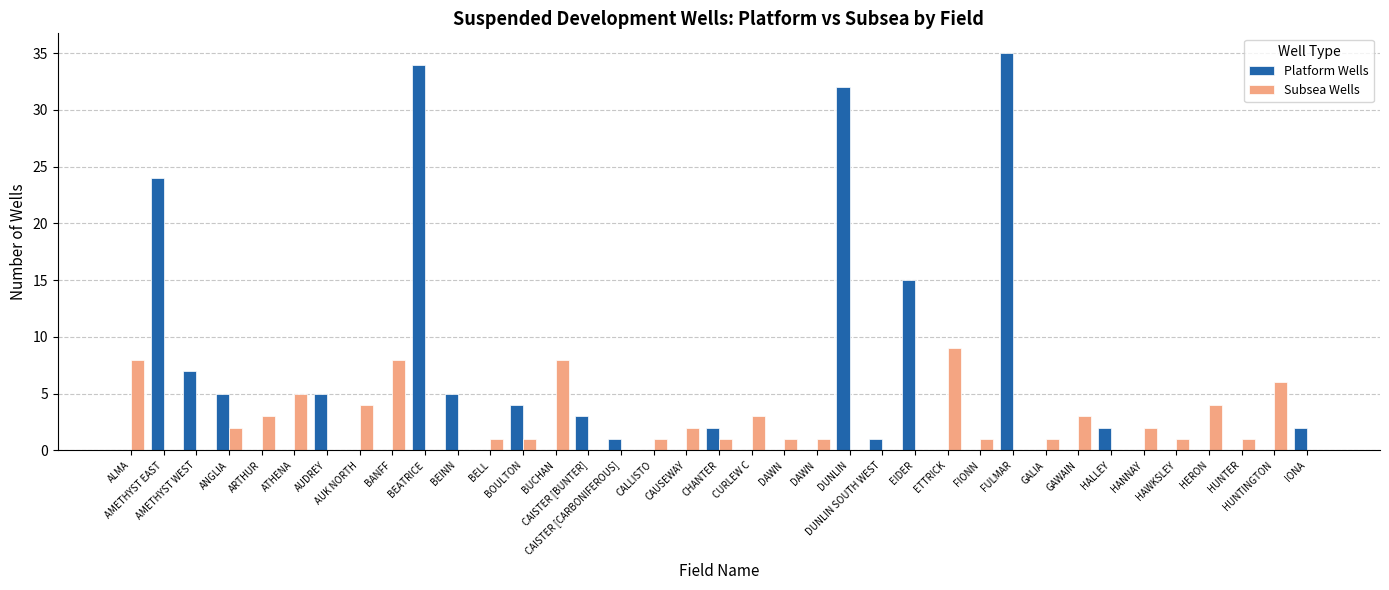

What is the label of the 31st bar from the right?

AUDREY